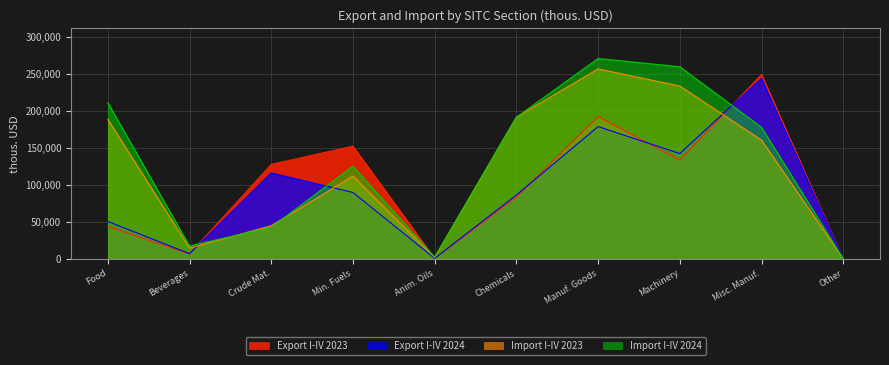

What is the difference between the highest and lowest values at Machinery?

126123